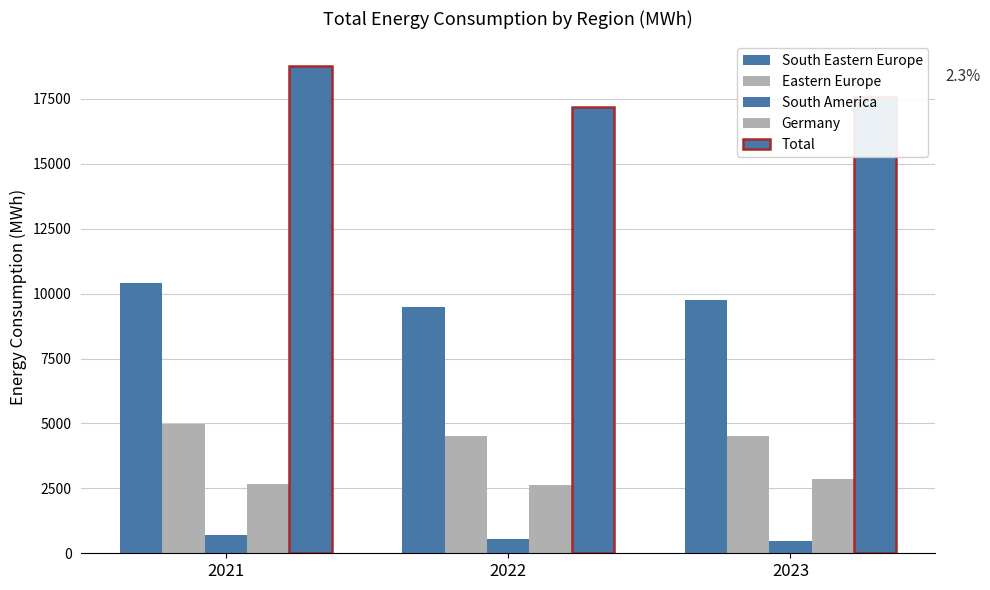

How many groups of bars are there?

3